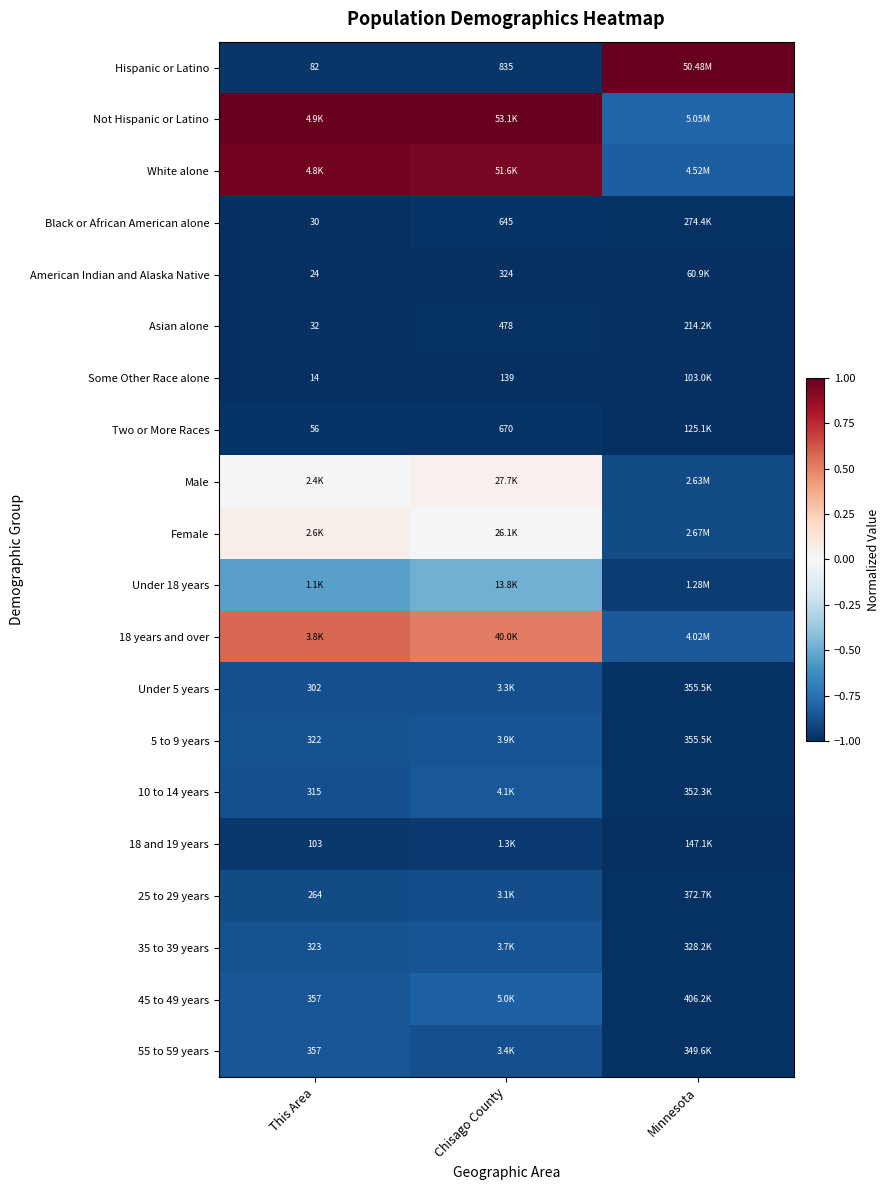

At how many categories does at least one series exceed 0?

3